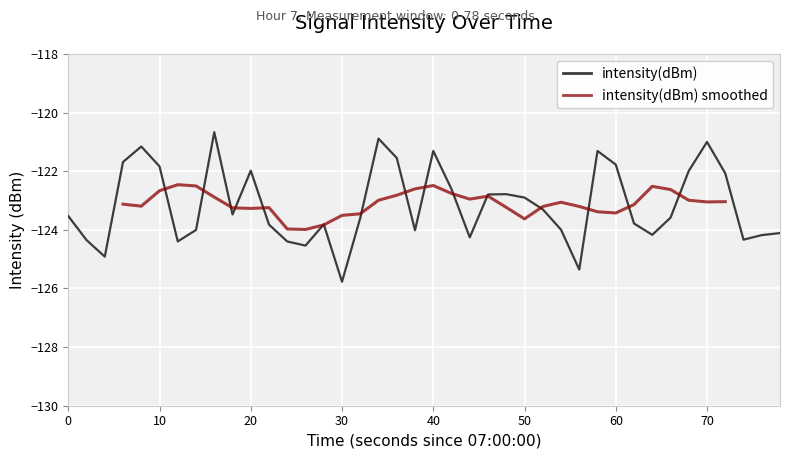

At which label does intensity(dBm) reach its minimum?

30